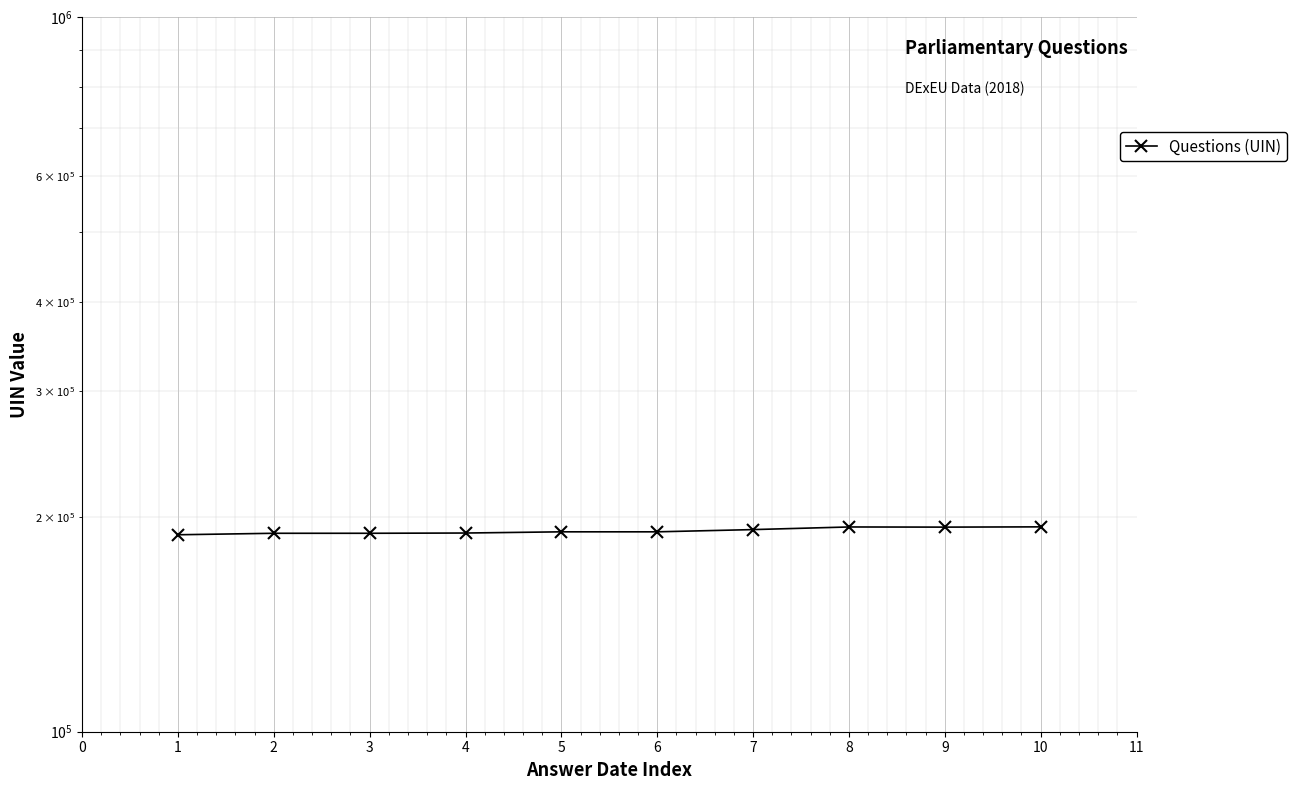

Approximately how many times larger is the value at 2 compared to 7?

1.0